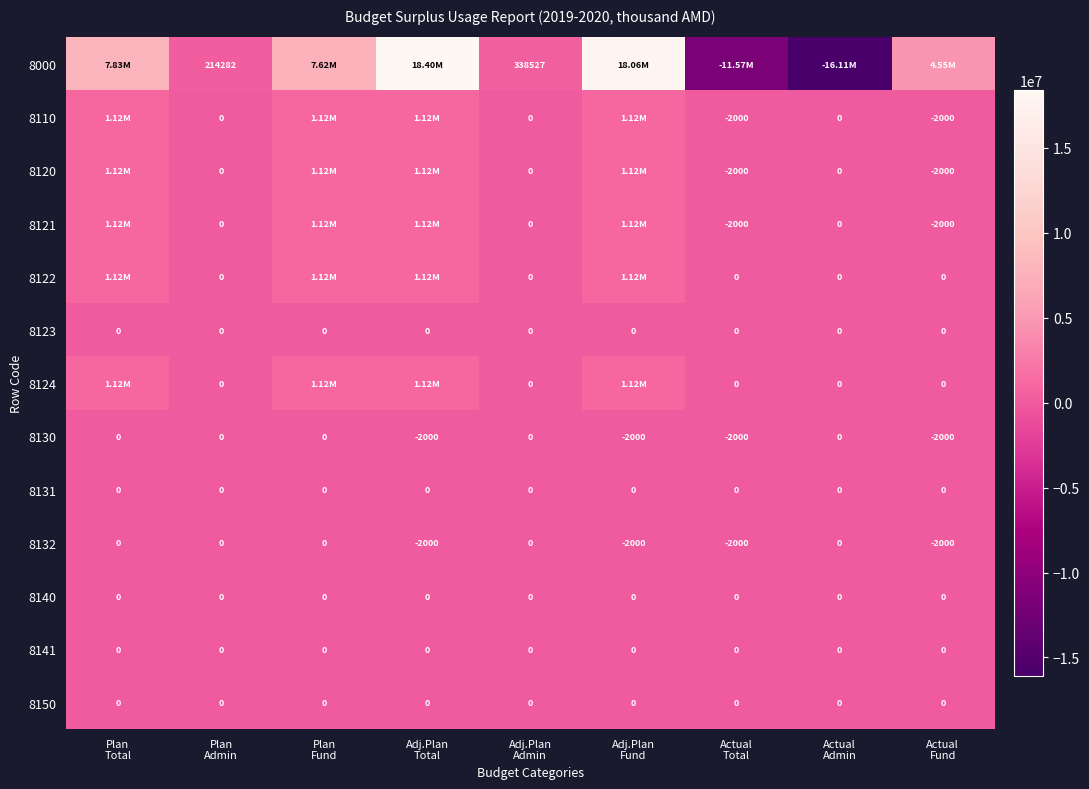

The value of 8000 at Plan Admin is 214281.9. True or false?

True